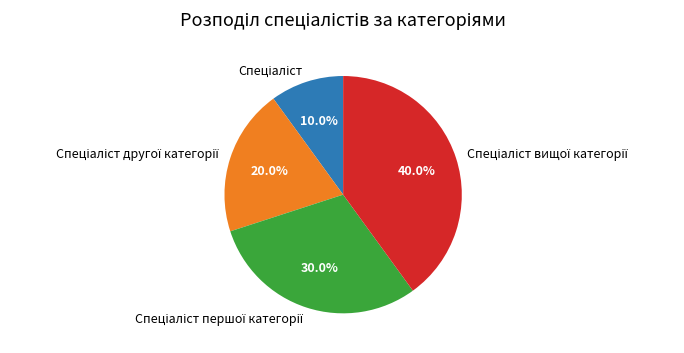

Is there any slice that represents more than half of the pie?

No